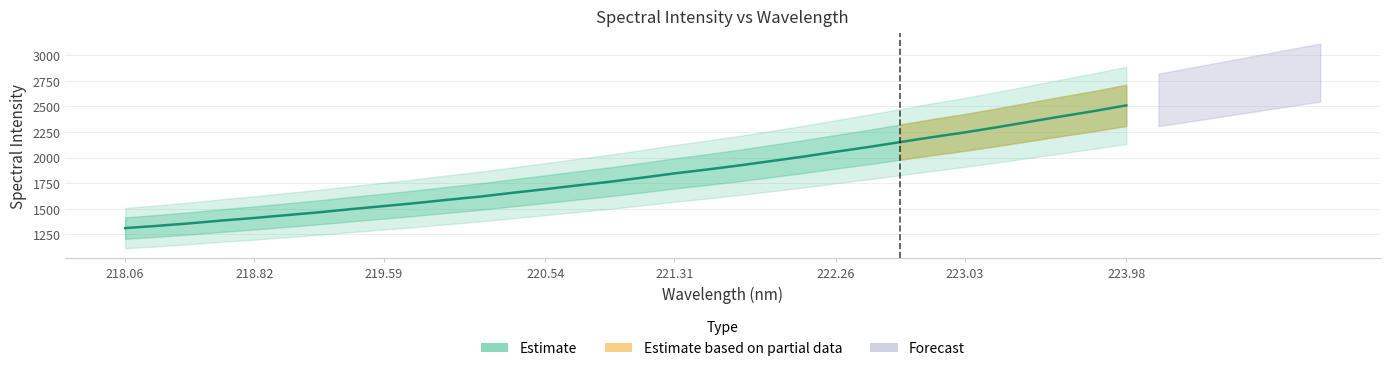

Which has a higher value, 223.03 or 218.06?

223.03